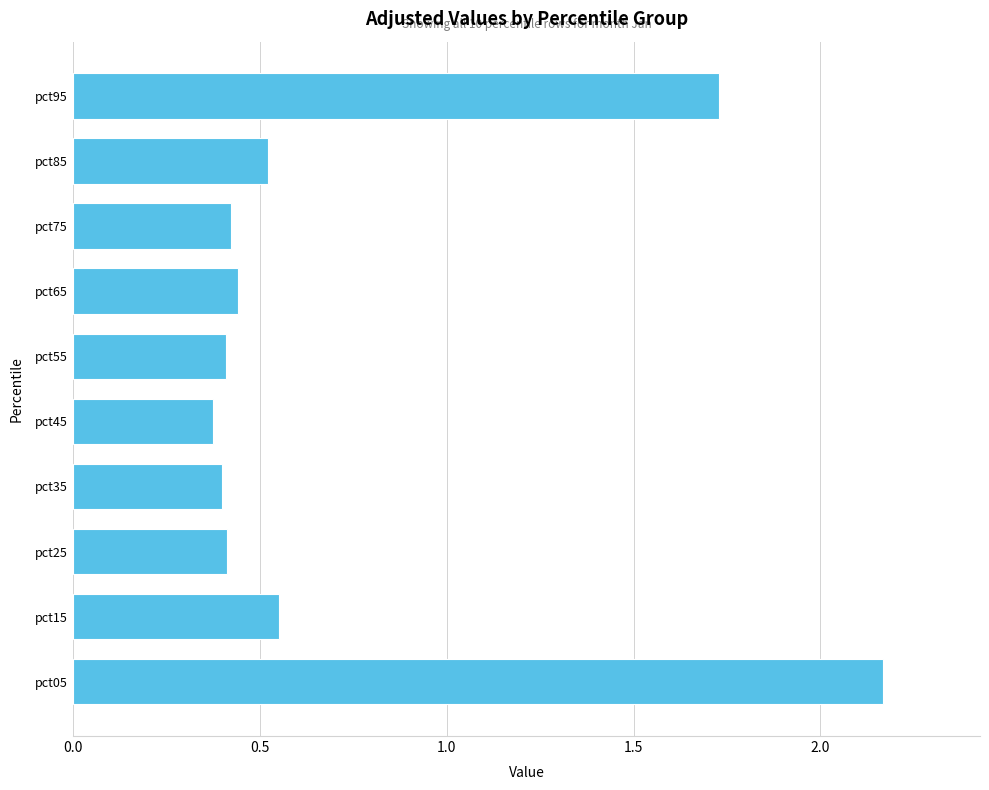

True or false: the data shows 0.4 at pct55.

True